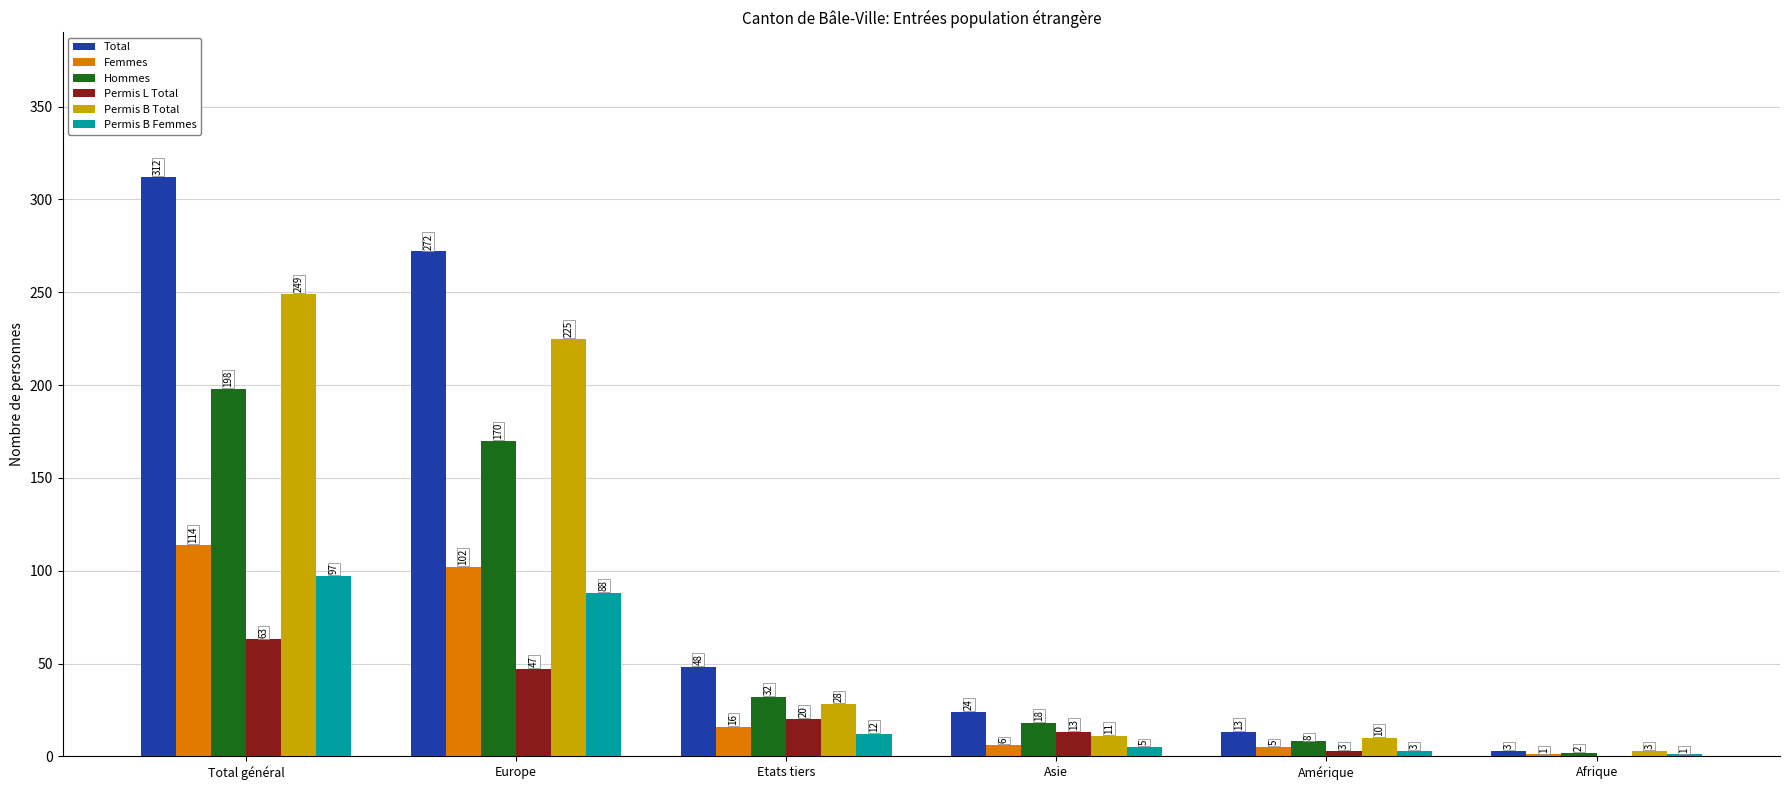

At which category does the chart reach its peak across all series?

Total général